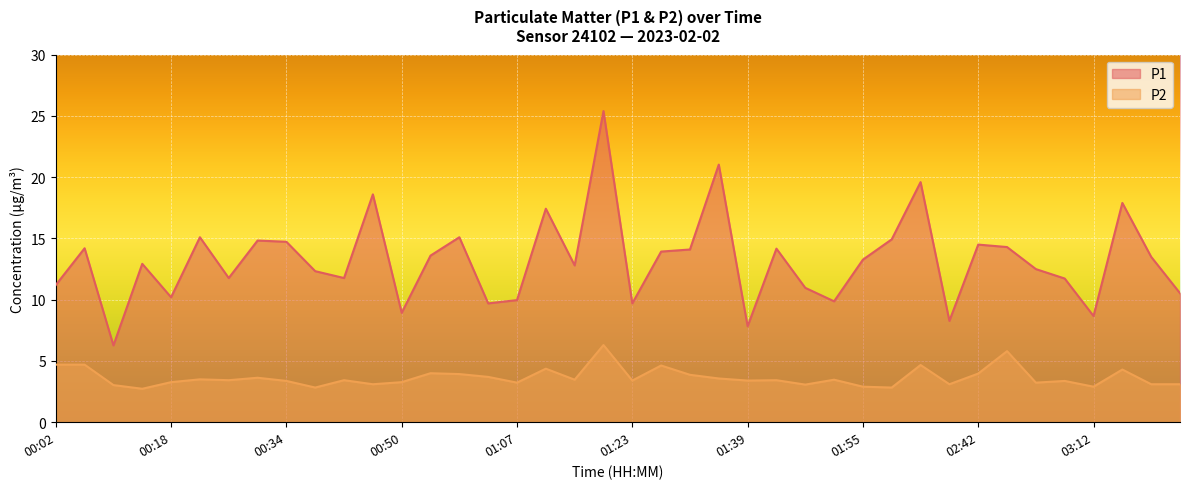

The value of P2 at 01:11 is 3.0. True or false?

False